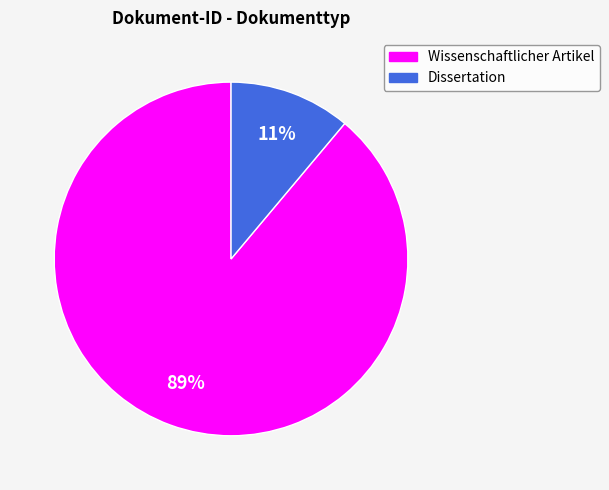

Which slice is the largest?

Wissenschaftlicher Artikel